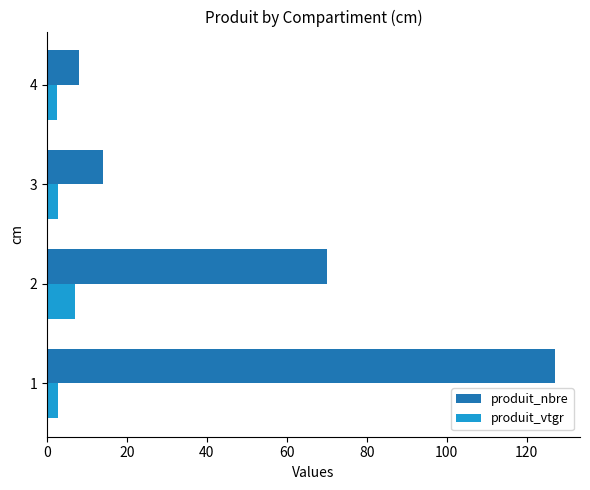

What is the average value of the produit_vtgr series?

3.8